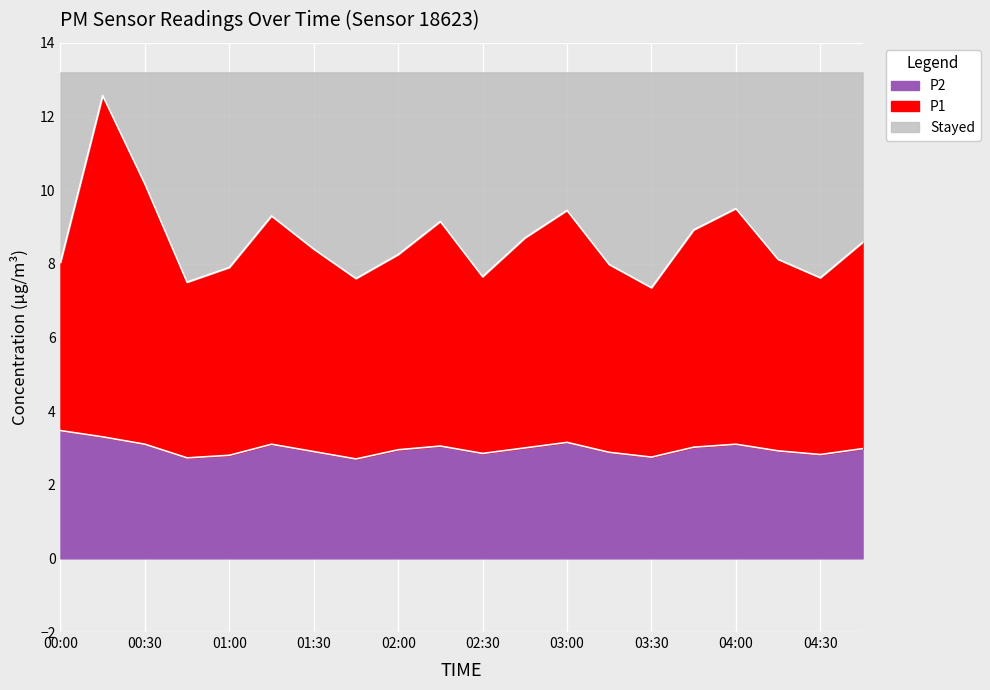

What is the difference between the maximum and minimum values in the P2 series?

0.8